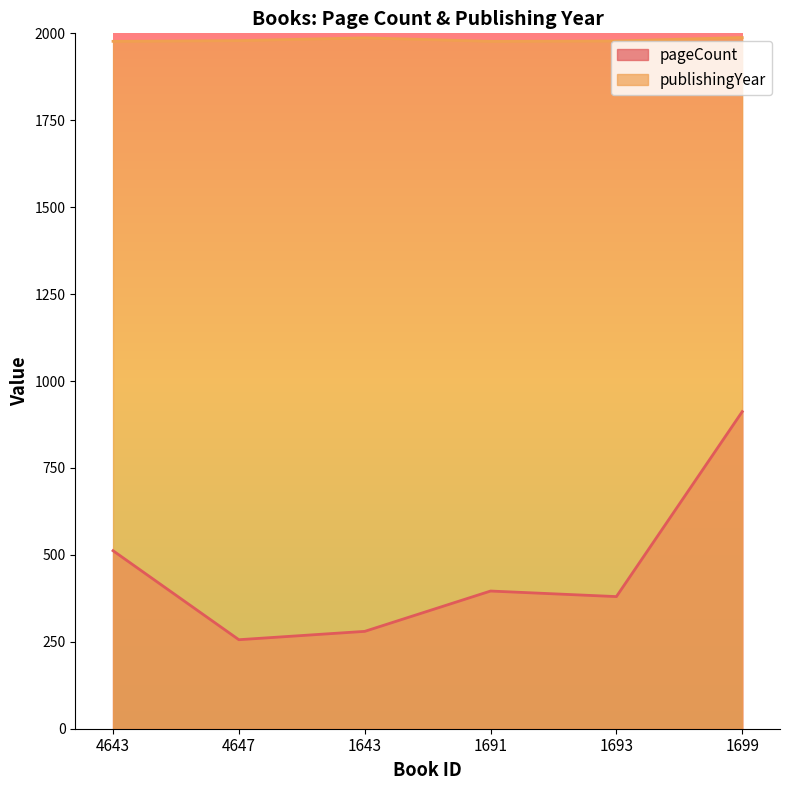

What is the average value of the pageCount series?

456